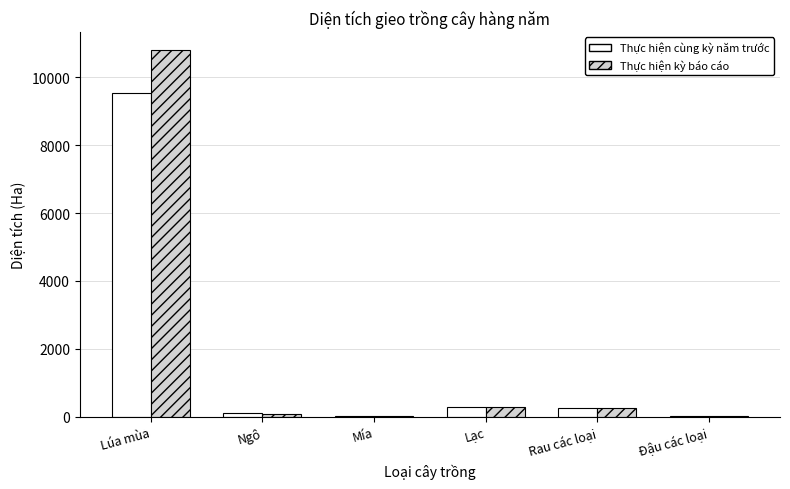

Which category has the highest value in the Thực hiện kỳ báo cáo series?

Lúa mùa